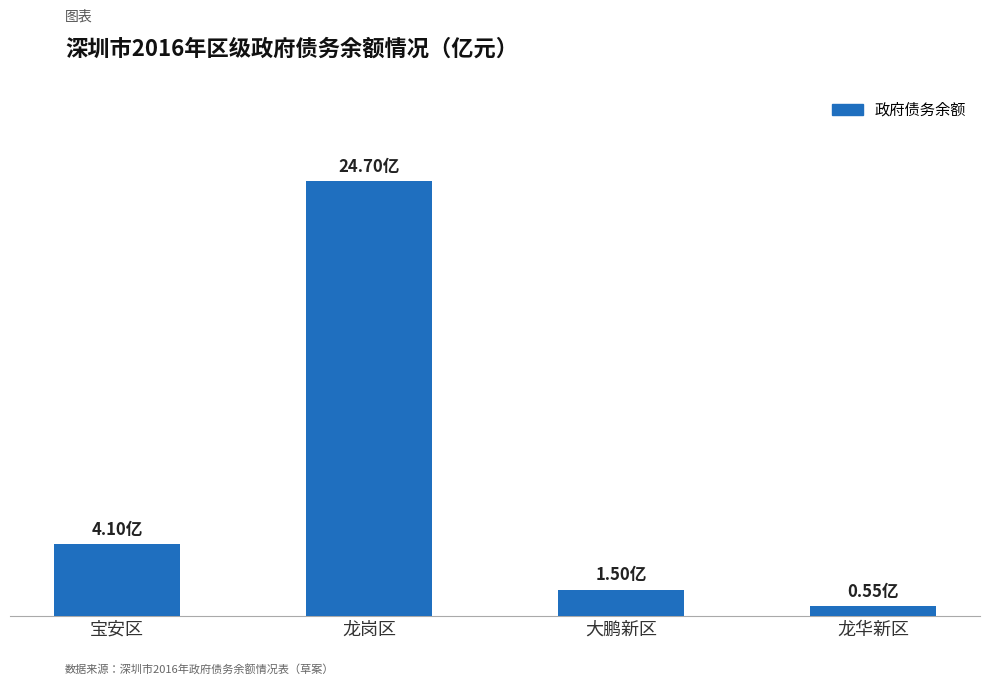

List the labels in order of value, smallest first.

龙华新区, 大鹏新区, 宝安区, 龙岗区